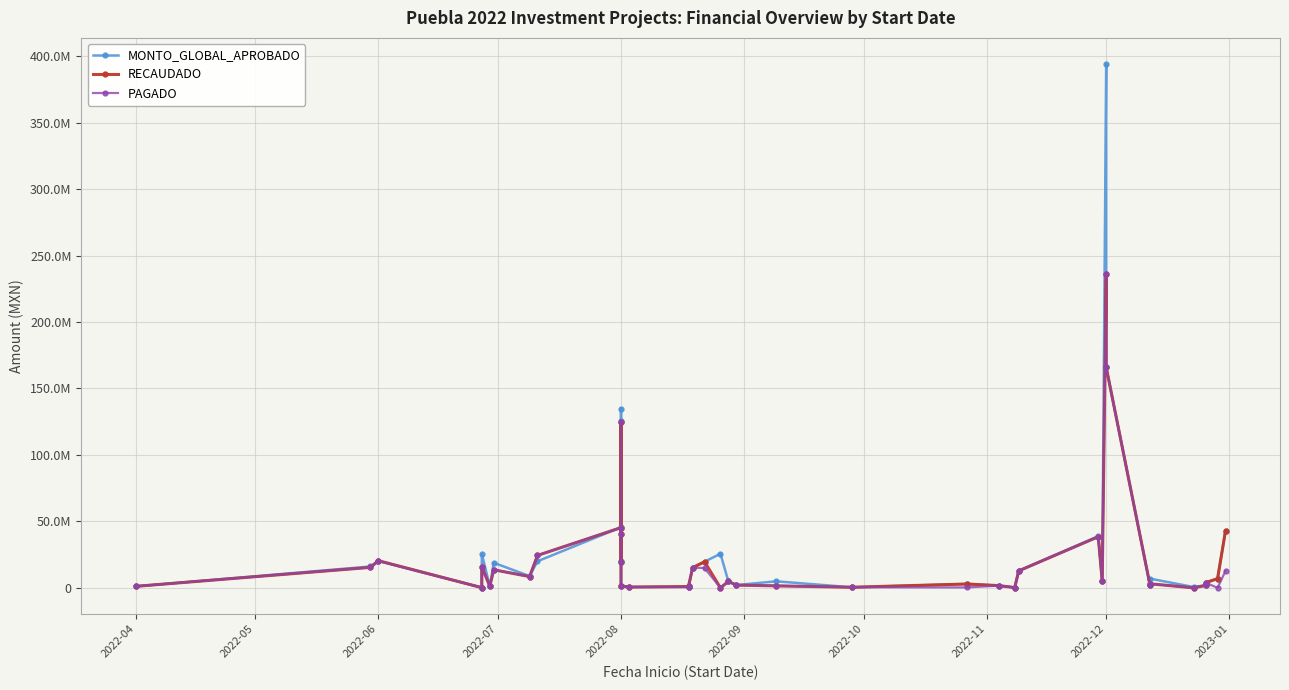

Which series changed the most between 2022-05 and 11?

RECAUDADO